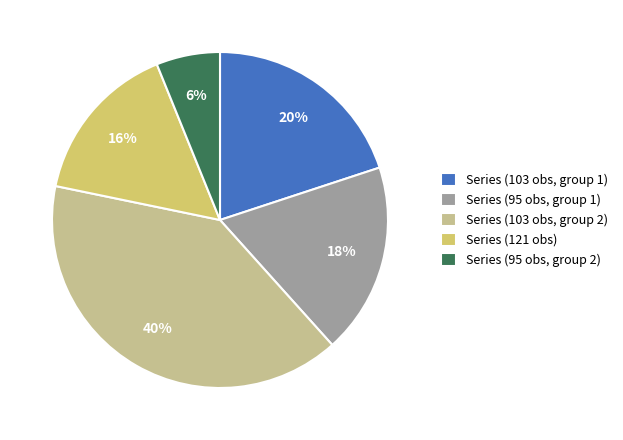

Does any single category account for the majority?

No